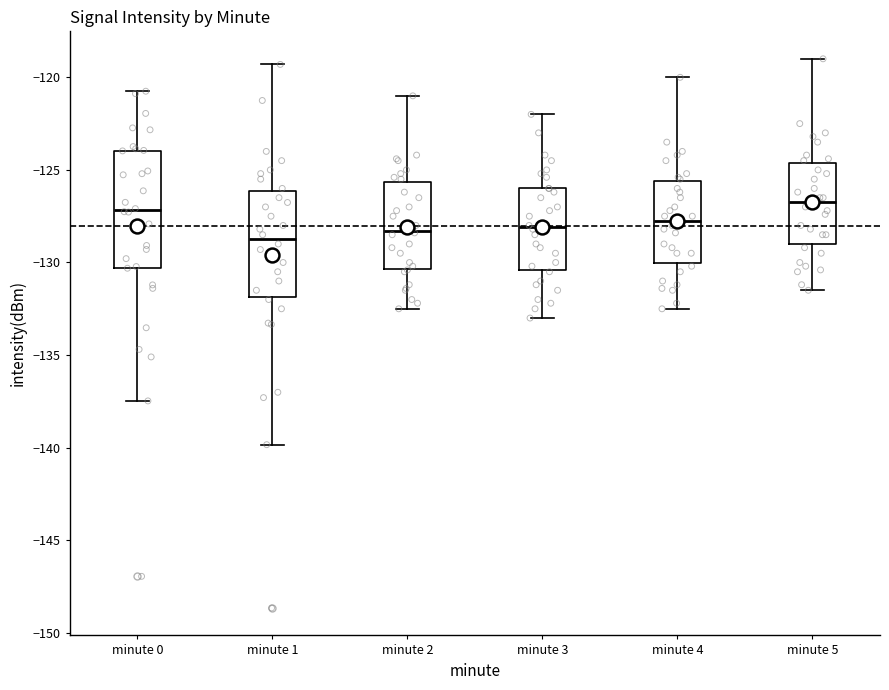

Where does the median line of the box for minute 3 sit on the y-axis? The values are not printed on the chart, so give them approximately, as read against the axis.

-128.0